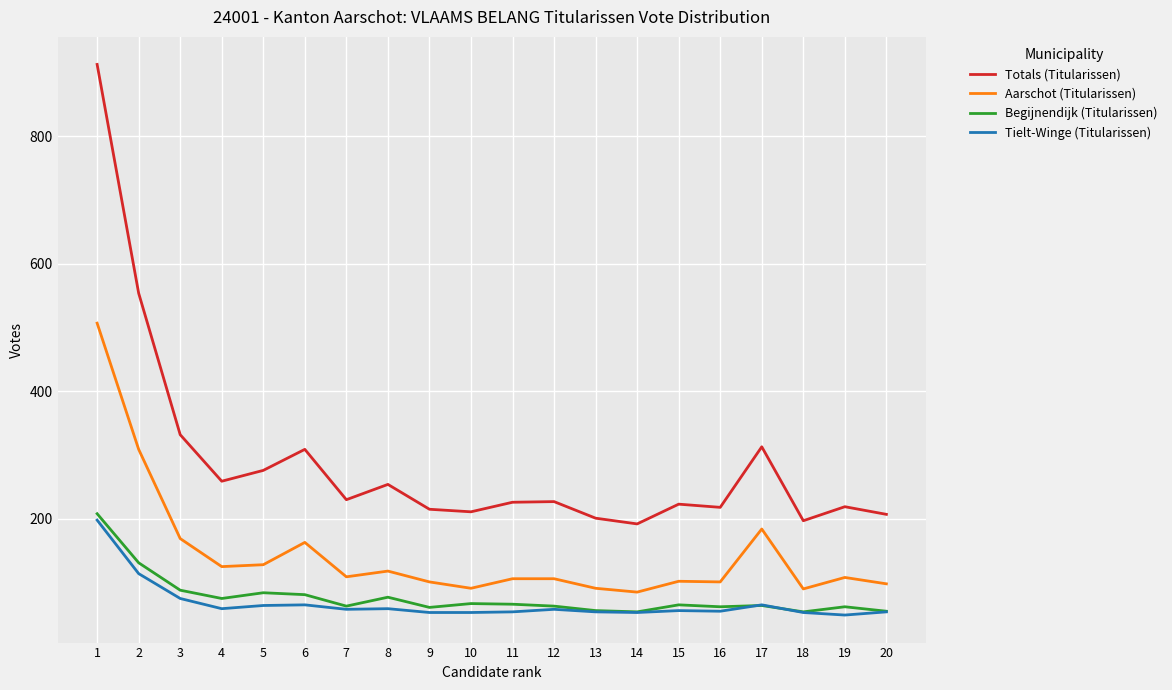

The Tielt-Winge (Titularissen) series shows 53 at 14. True or false?

True